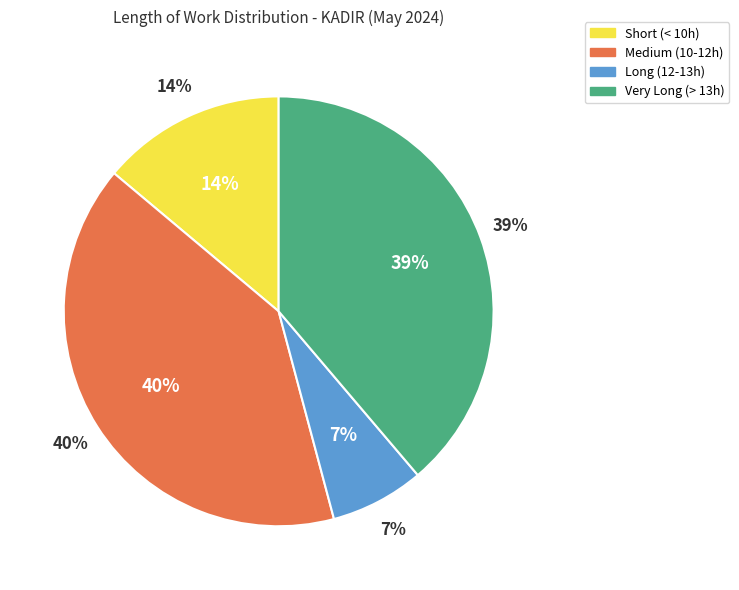

Is it true that 14-Tue is 21% of the pie?

False